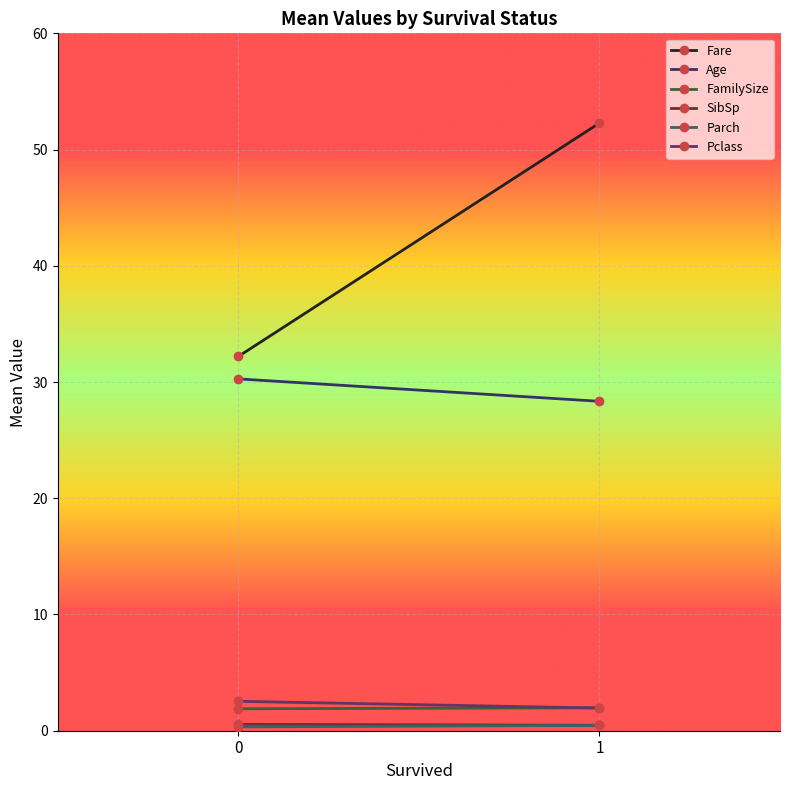

Read the Pclass value at 1.

1.9